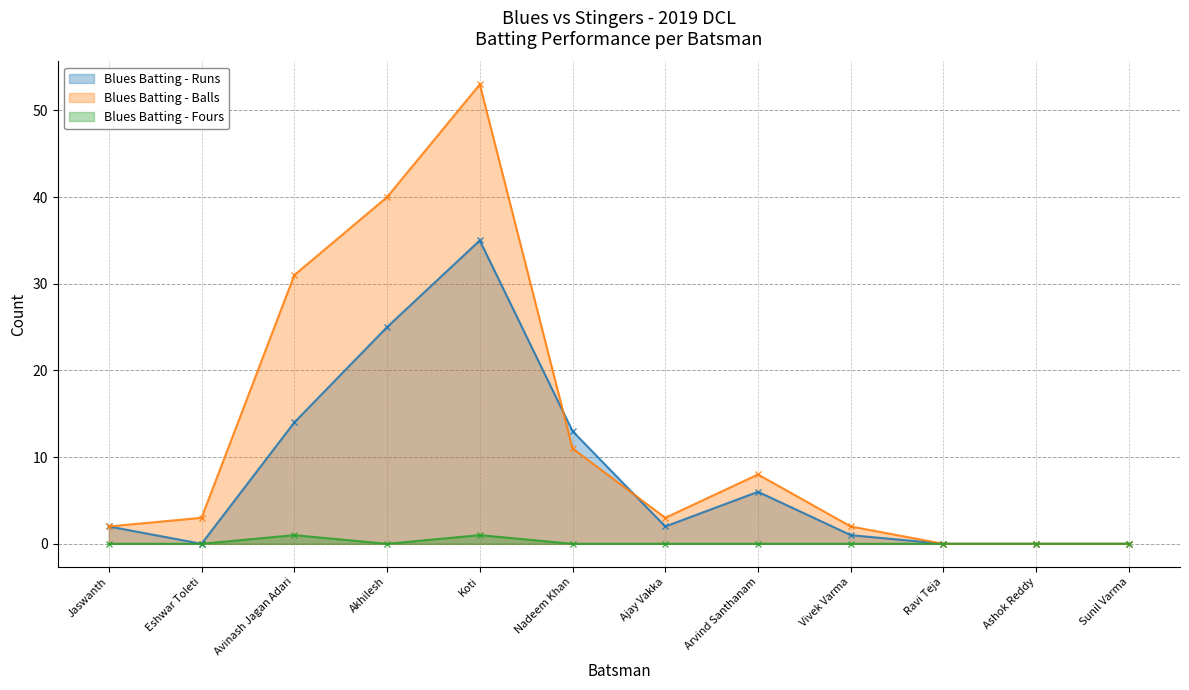

True or false: Blues Batting - Balls and Blues Batting - Runs cross at least once.

True